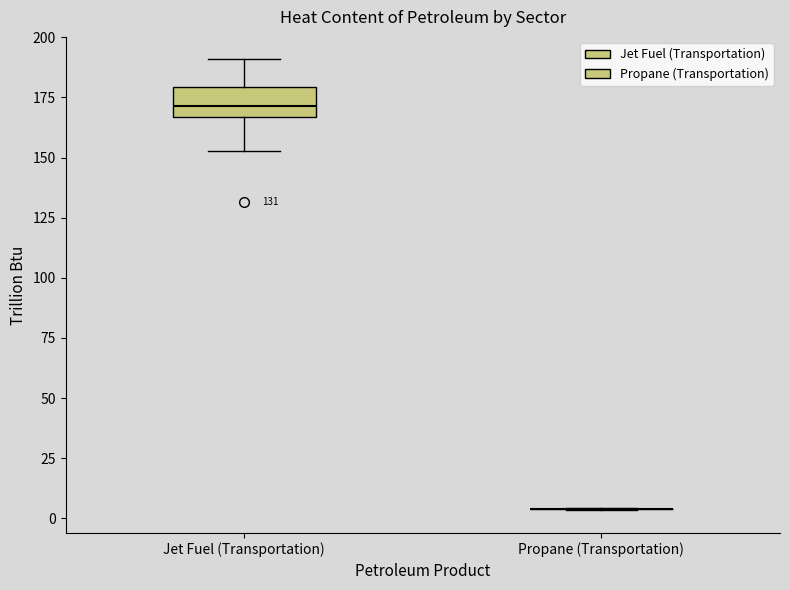

Comparing the boxes themselves (not the whiskers), which one is the tallest?

Jet Fuel (Transportation)